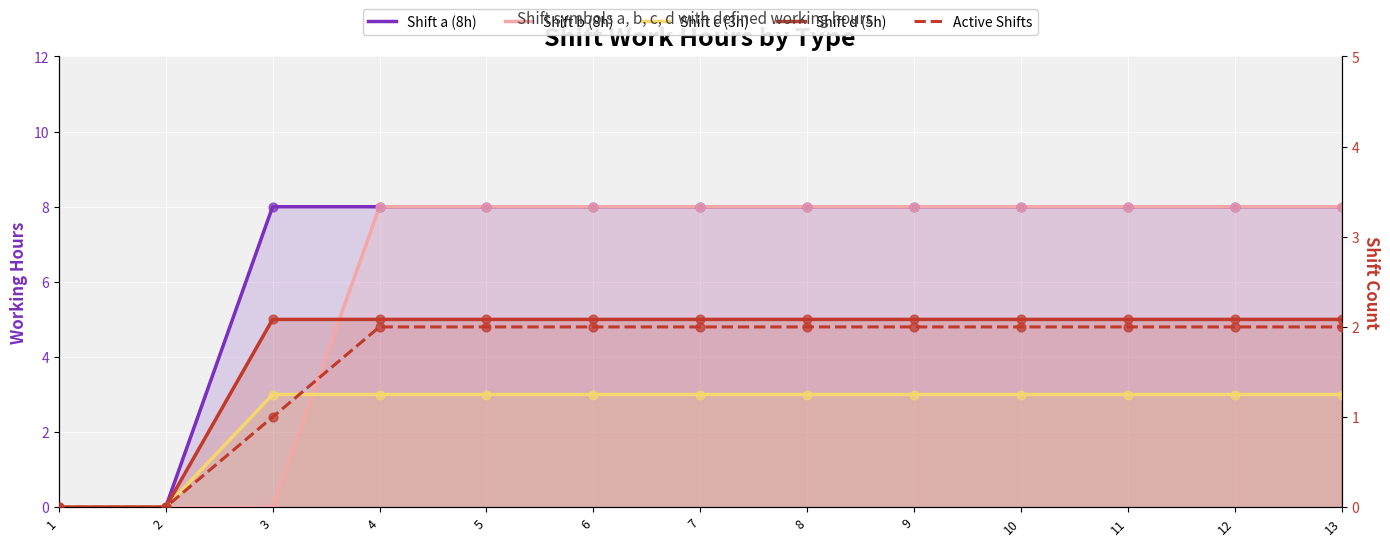

Which series contains the lowest Y value?

Shift a (8h)